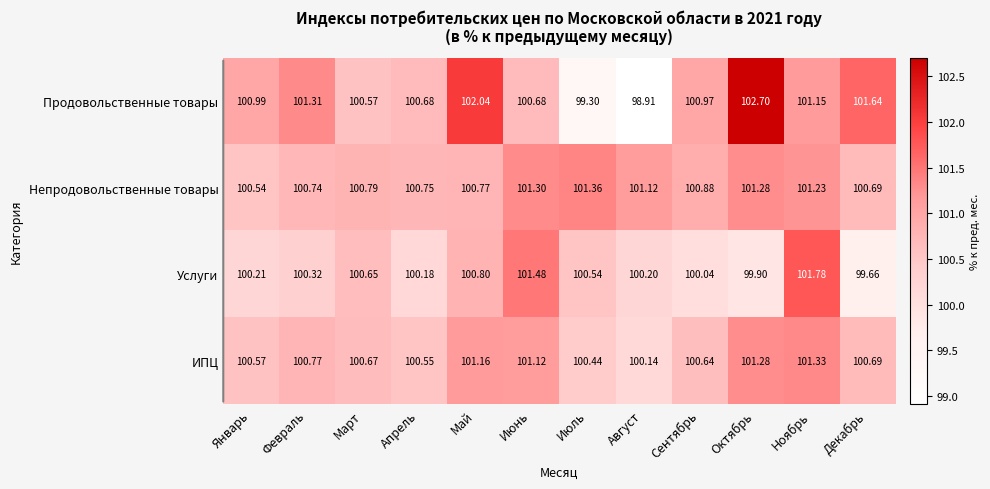

At which label does Продовольственные товары first exceed 100?

Январь